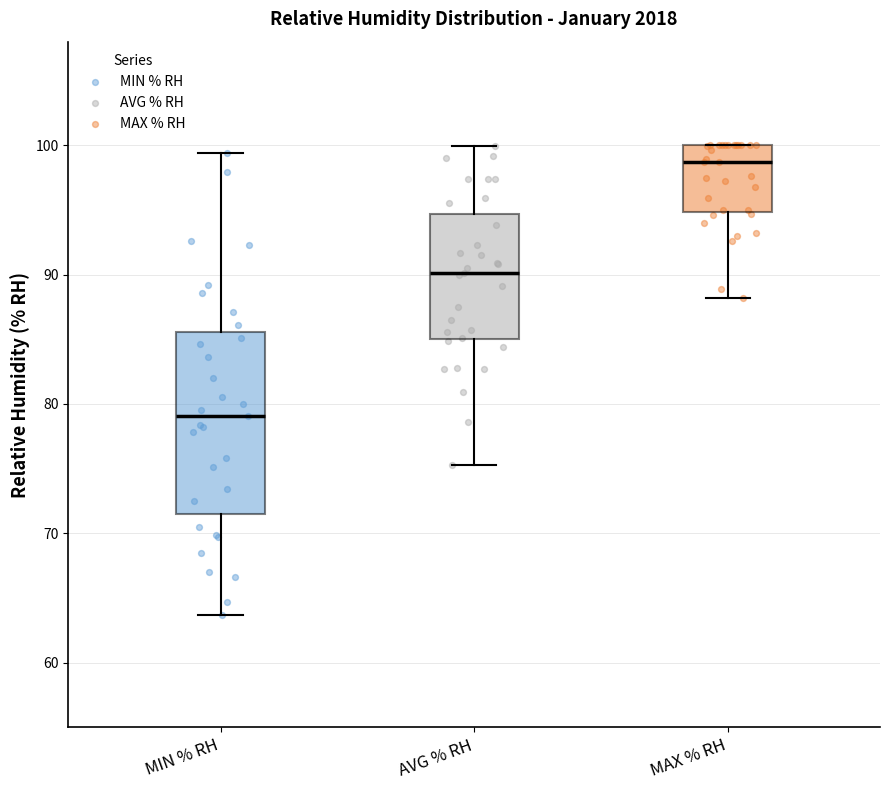

Where is the lower edge of the box for MIN % RH on the y-axis? The values are not printed on the chart, so give them approximately, as read against the axis.

72